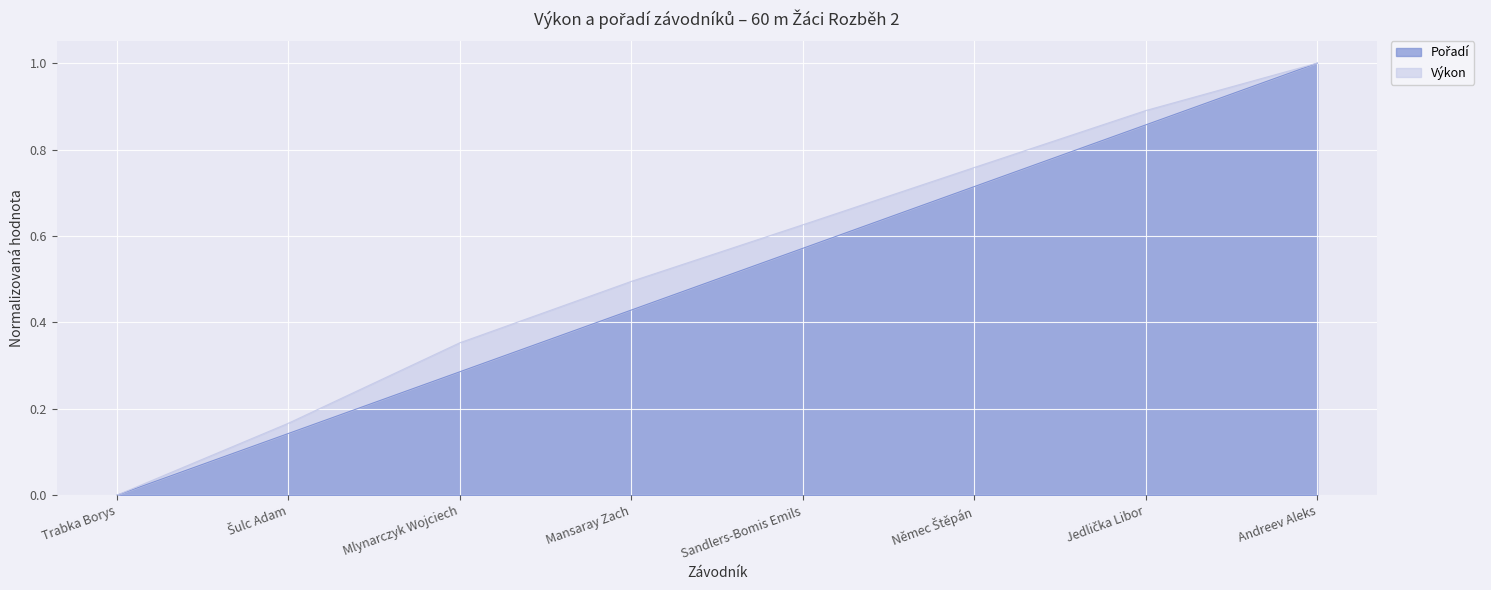

Reading left to right, transcribe all the data shown in this chart.

0.0	0.1	0.3	0.4	0.6	0.7	0.9	1.0